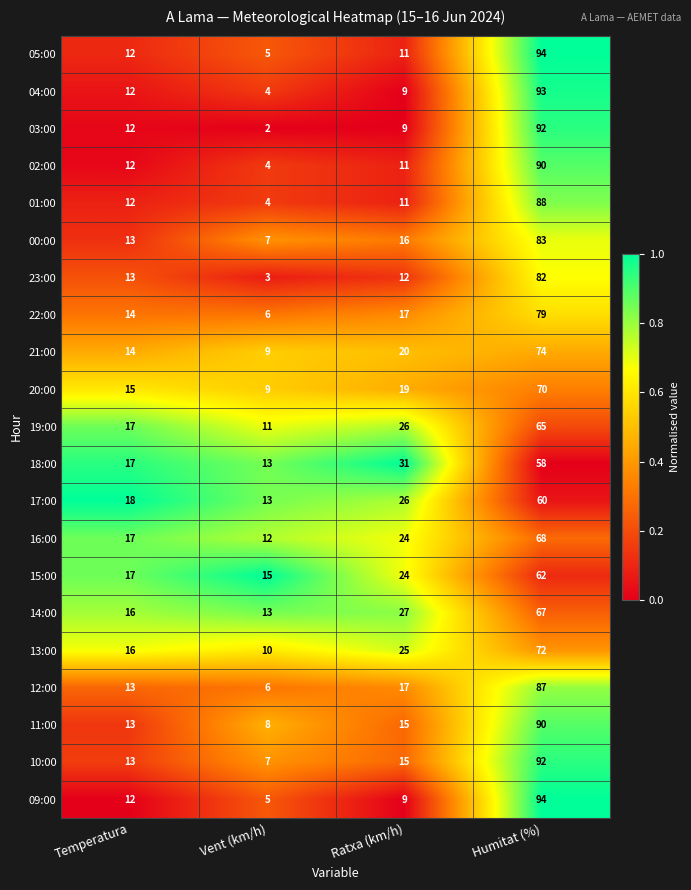

At which category is the sum across all series the highest?

Humitat (%)